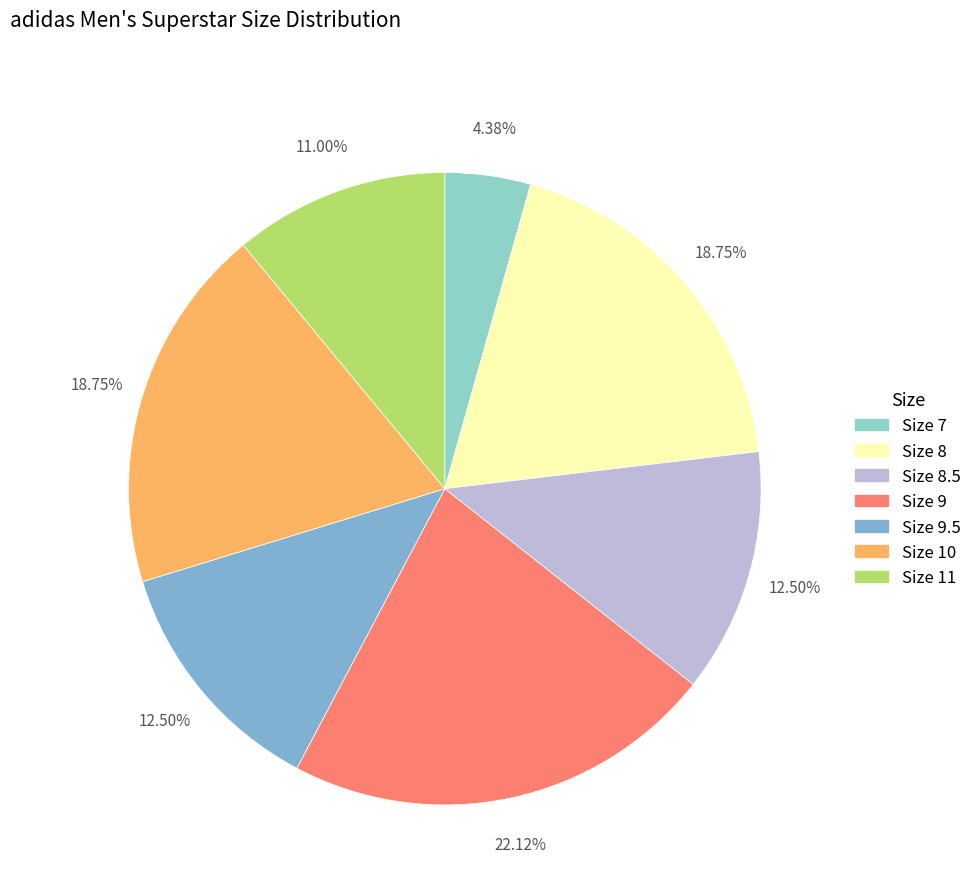

Is Size 8 the majority of the pie?

No